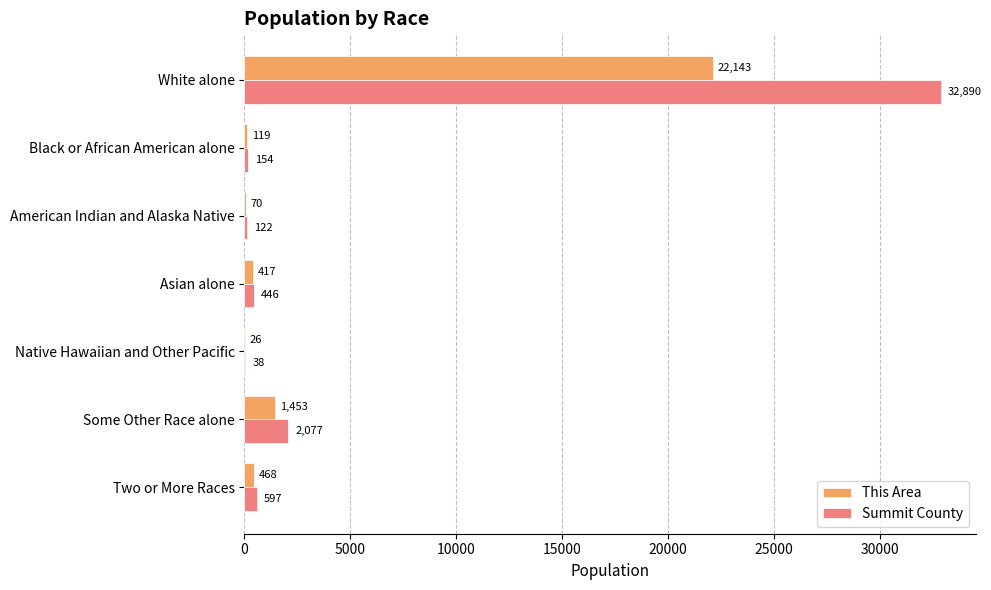

What is the sum of all This Area values?

24696